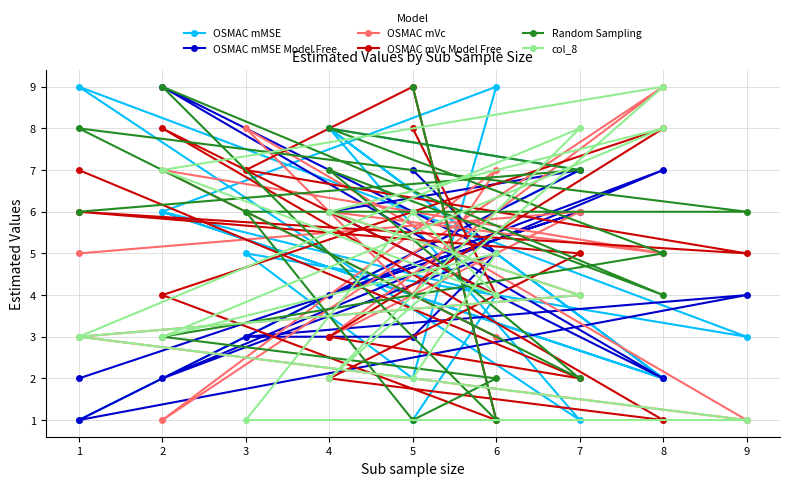

List the series in order of their peak value, lowest first.

OSMAC mMSE, OSMAC mMSE Model Free, OSMAC mVc, OSMAC mVc Model Free, Random Sampling, col_8